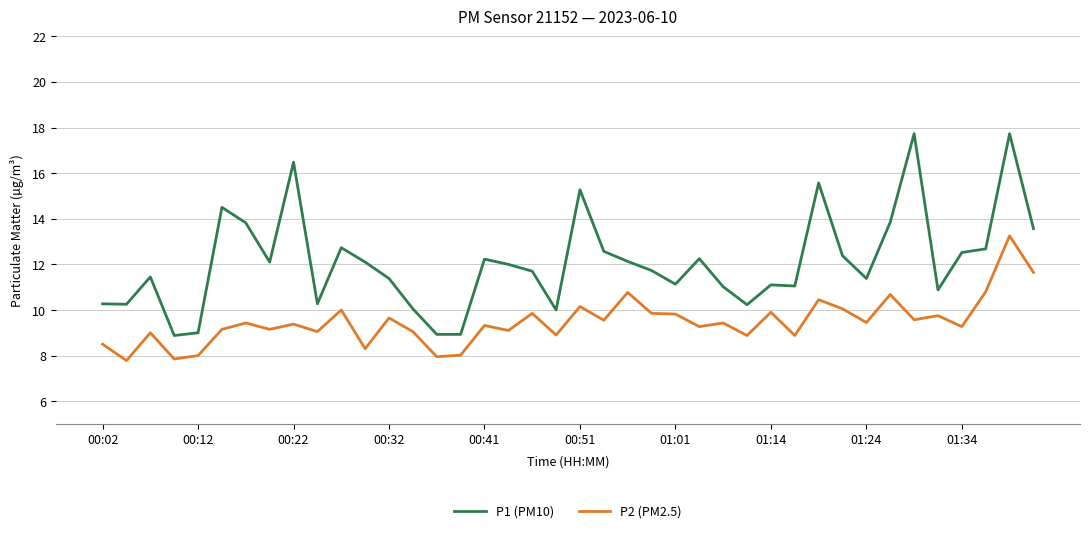

What is the minimum value for P2 (PM2.5)?

7.8